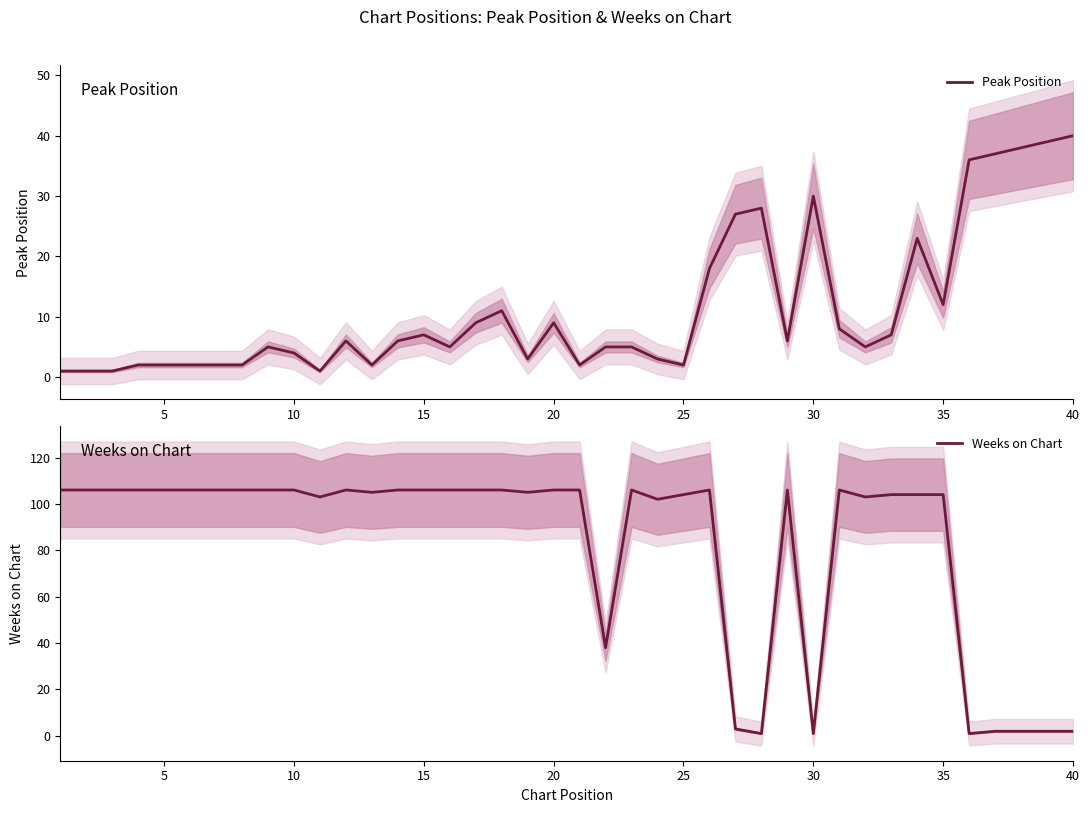

How many data points in Peak Position are less than 6?

20